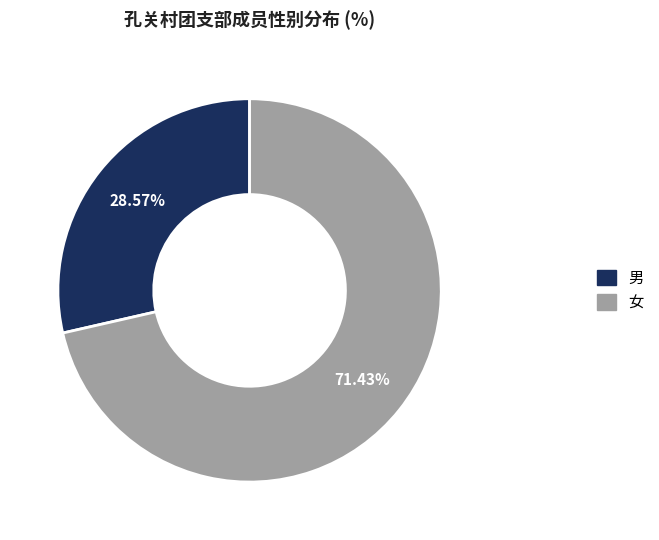

What is the ratio of the value at 男 to the value at 女?

0.4